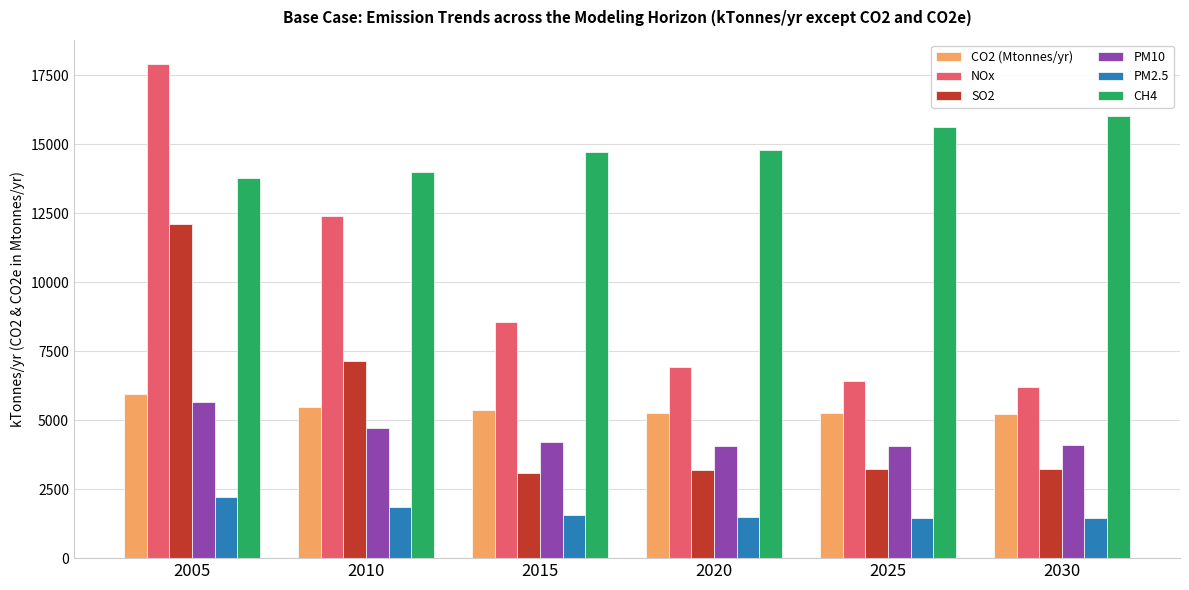

What is the total value across all series at 2010?

45570.5